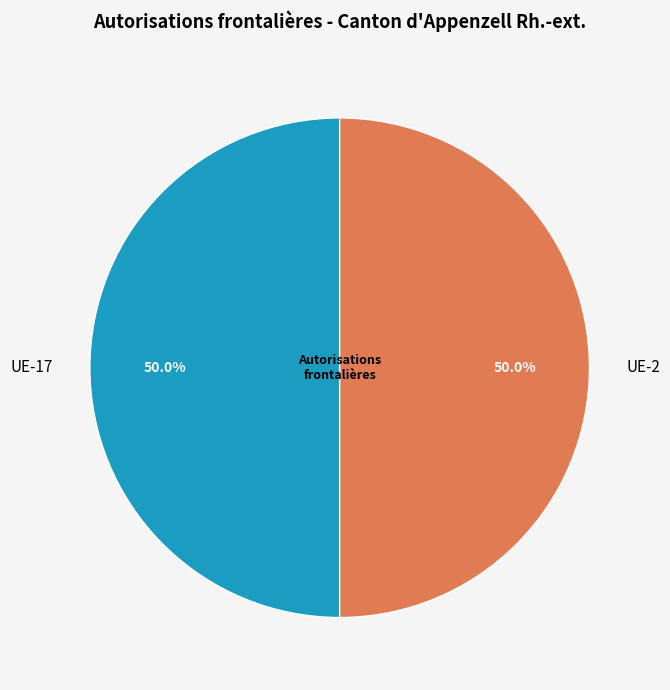

Is the sum of UE-2 and UE-17 greater than half?

Yes